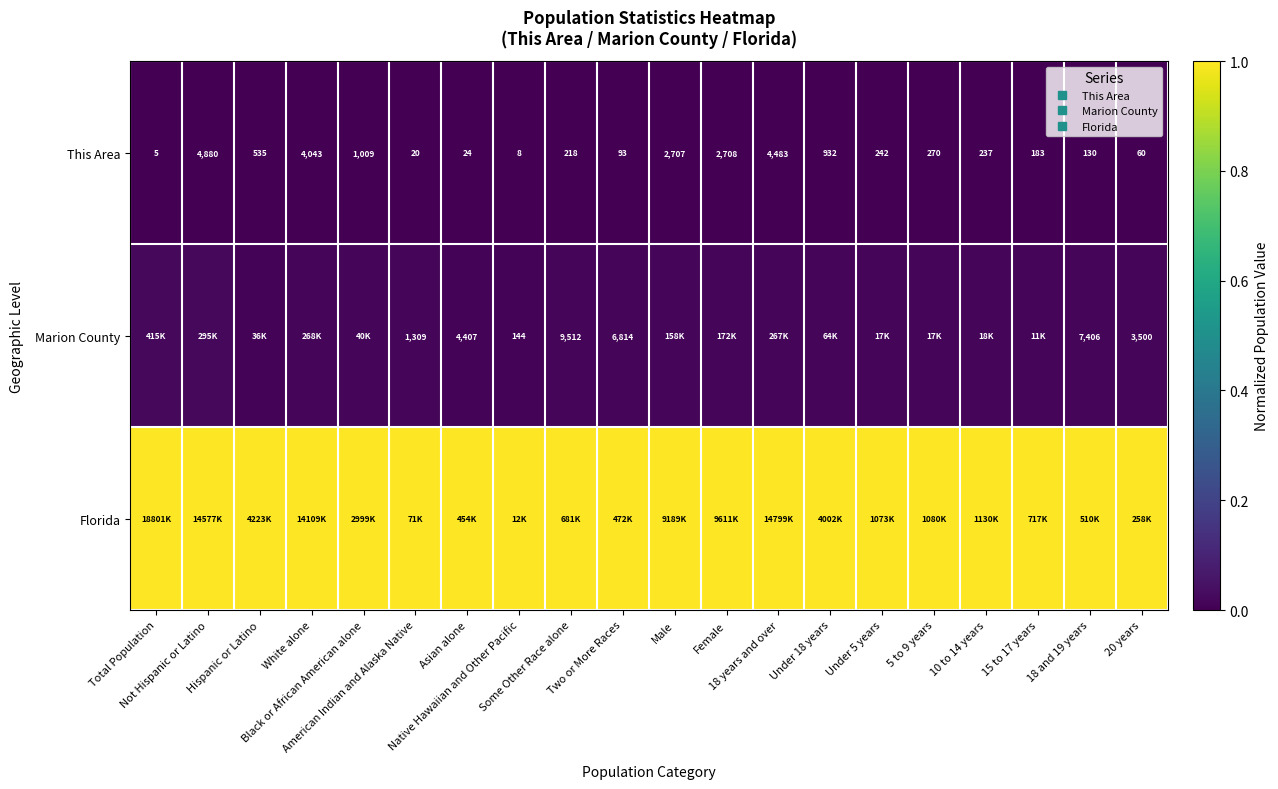

Count the number of categories in the chart.

20